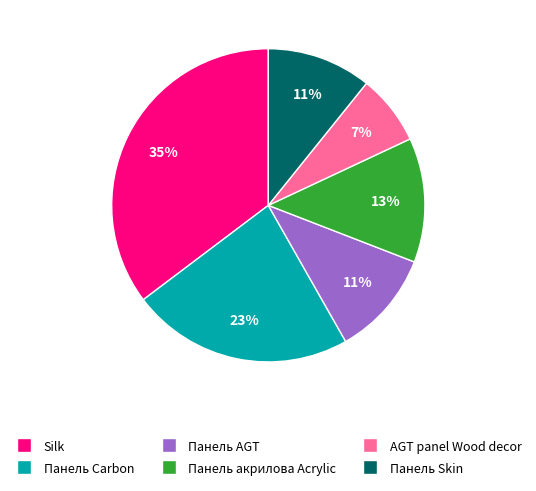

Do Silk and Панель AGT together represent more than half of the pie?

No